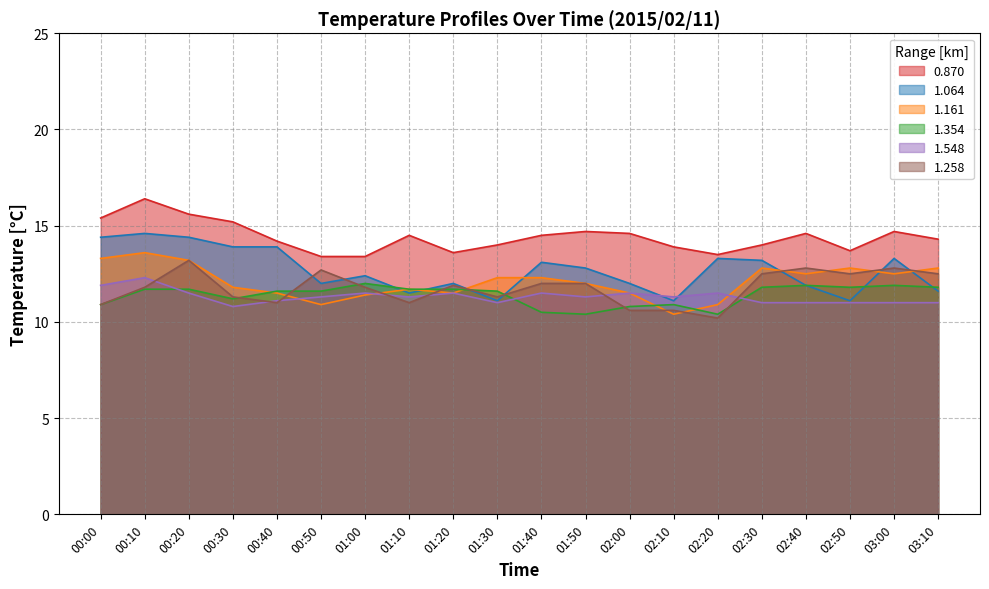

What is the value of the 1.064 point at the 17th from the left?

11.9